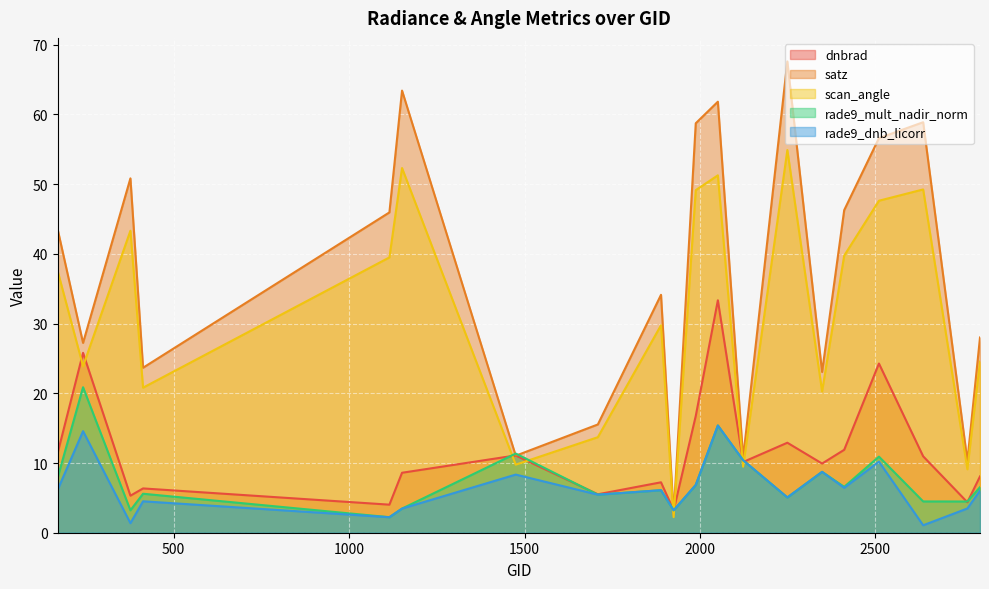

True or false: dnbrad has more than 1 interior local peaks.

True